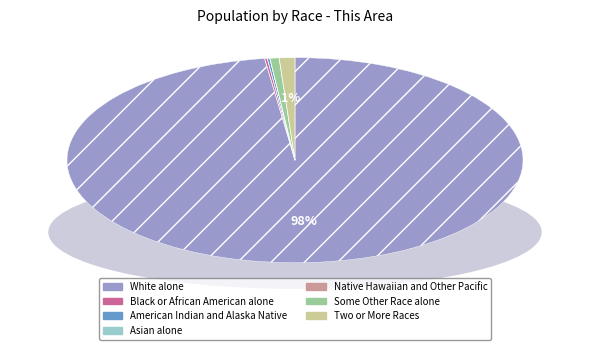

To the nearest percent, what is the difference between the largest and smallest slice percentages?

98%